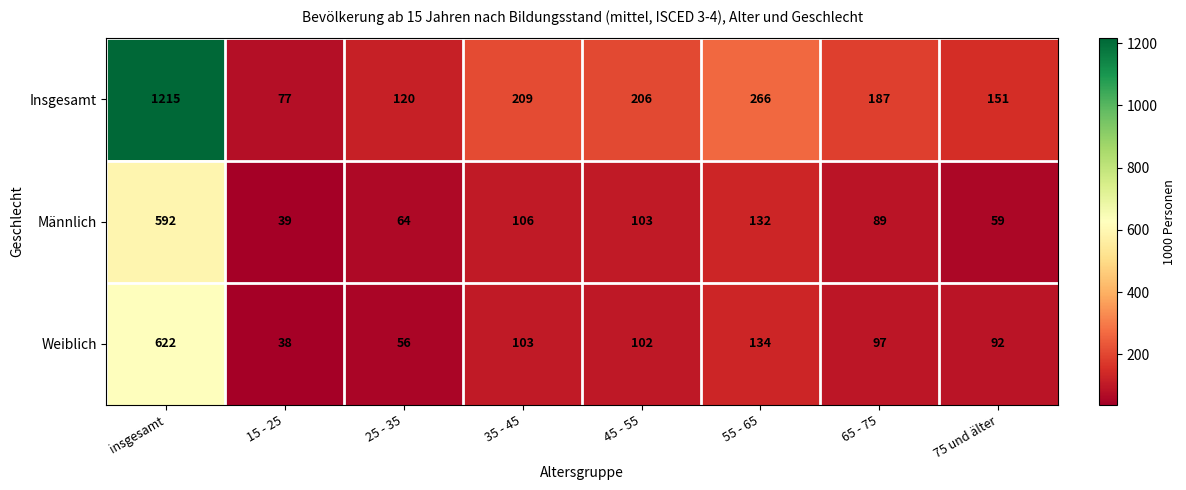

What is the sum of all Weiblich values?

1244